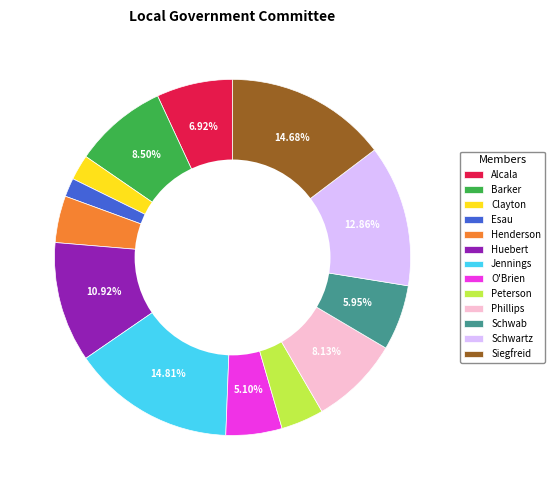

What percentage do Barker and Jennings together represent?

23.3%